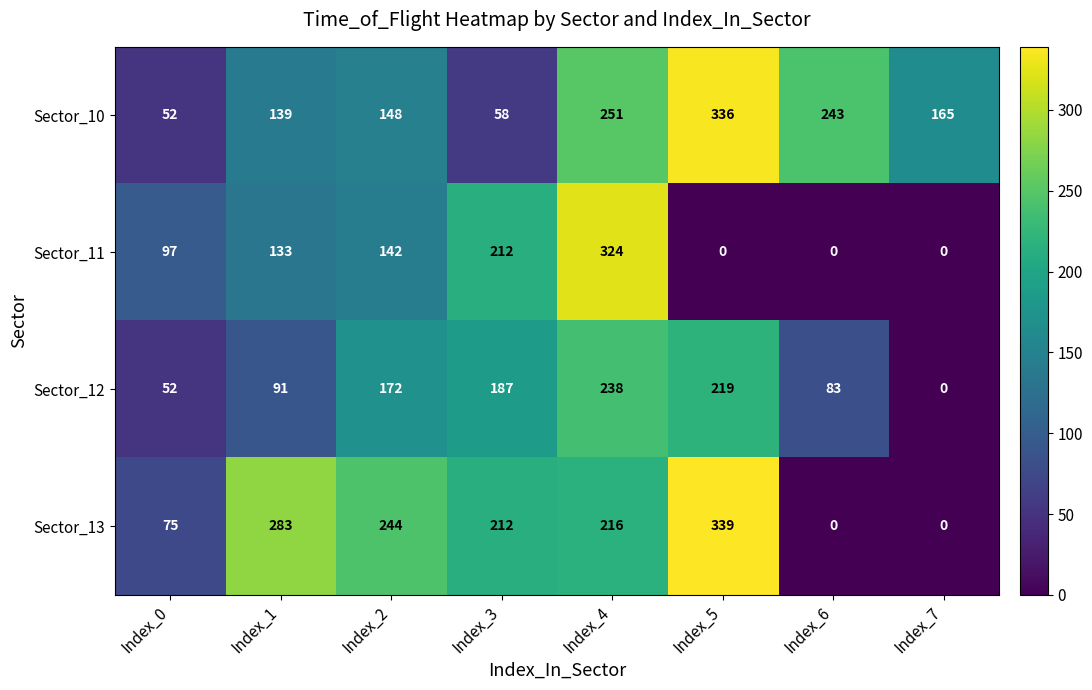

Which series has the largest range (max minus min)?

Sector_13